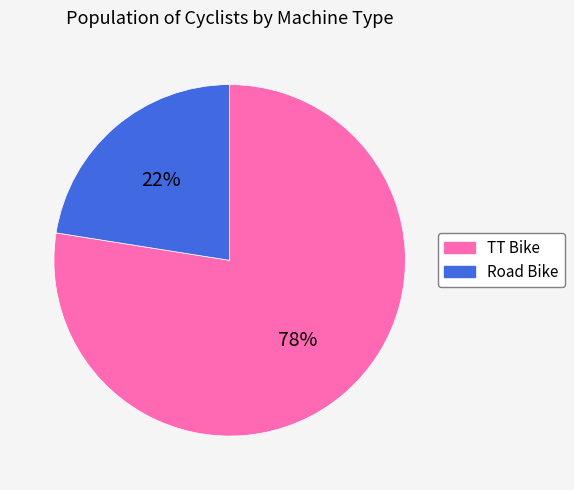

To the nearest percent, what is the combined percentage of Road Bike and TT Bike?

100%